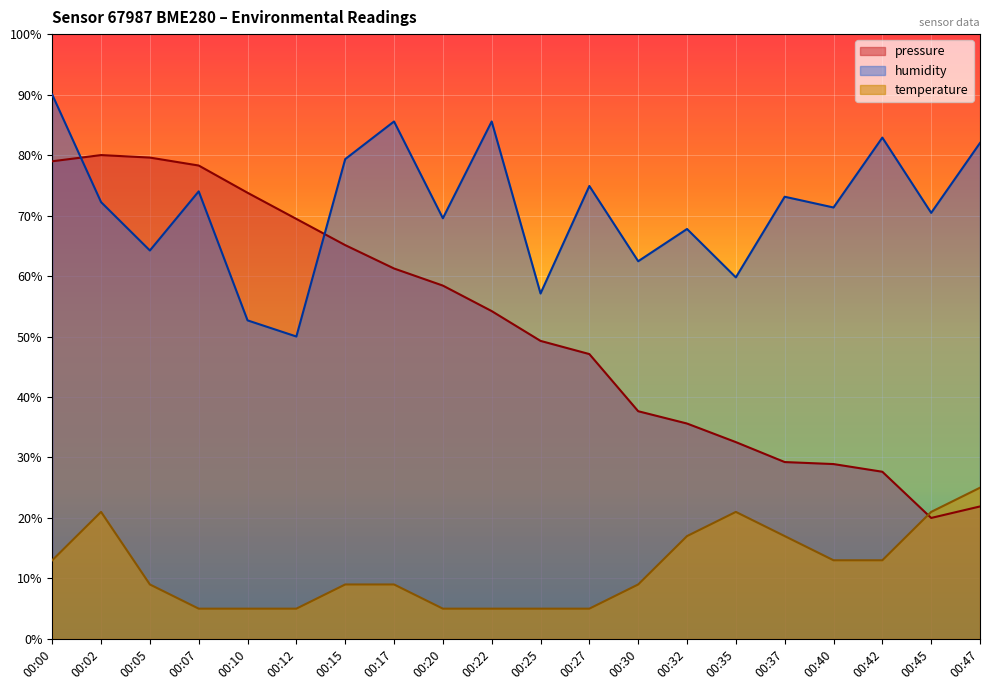

Reading left to right, list all the values displayed in this chart.

pressure: 79.0	80.0	79.6	78.3	73.8	69.4	65.1	61.2	58.4	54.2	49.3	47.1	37.6	35.6	32.5	29.2	28.9	27.6	20.0	21.9
humidity: 90.0	72.2	64.2	74.0	52.7	50.0	79.3	85.6	69.6	85.6	57.1	74.9	62.4	67.8	59.8	73.1	71.3	82.9	70.4	82.0
temperature: 13.0	21.0	9.0	5.0	5.0	5.0	9.0	9.0	5.0	5.0	5.0	5.0	9.0	17.0	21.0	17.0	13.0	13.0	21.0	25.0